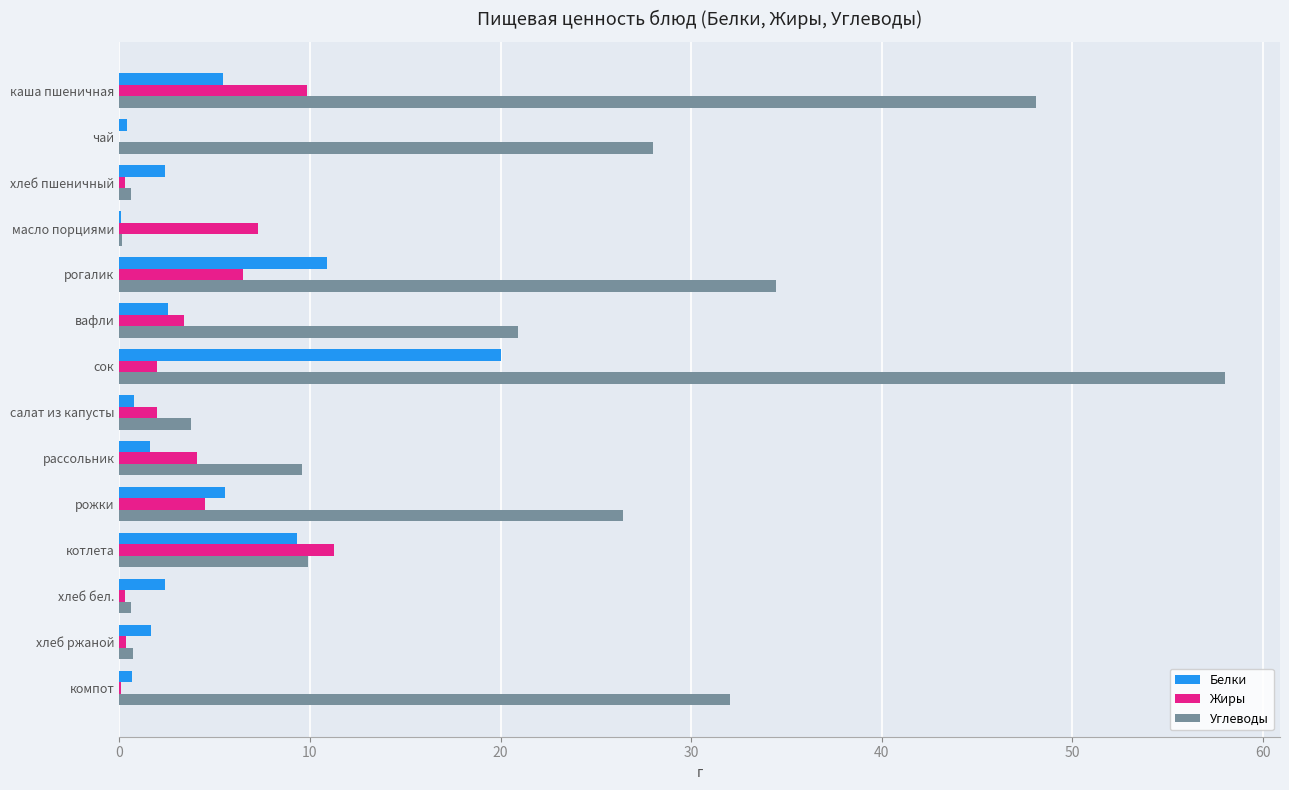

What is the sum of all Белки values?

63.7